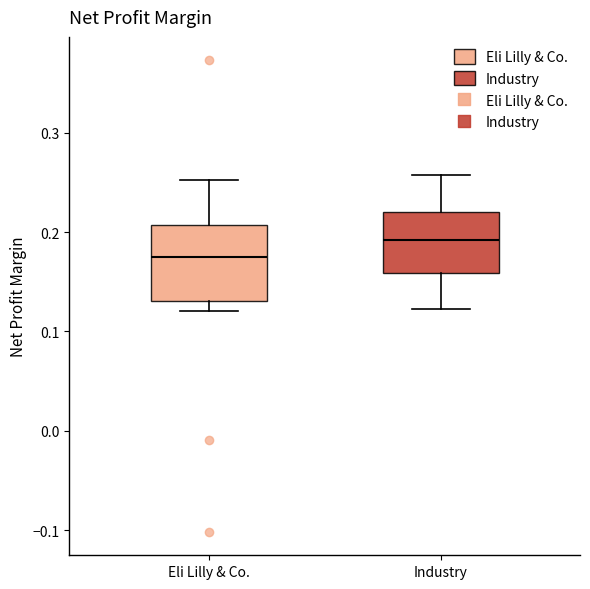

Reading left to right, read every box against the y-axis: the position of its median line, the range the box covers, and the ends of its whiskers. The values are not printed on the chart, so give them approximately, as read against the axis.

Eli Lilly & Co.: median 0.17, box 0.13 to 0.21, whiskers 0.12 to 0.25
Industry: median 0.19, box 0.16 to 0.22, whiskers 0.12 to 0.26